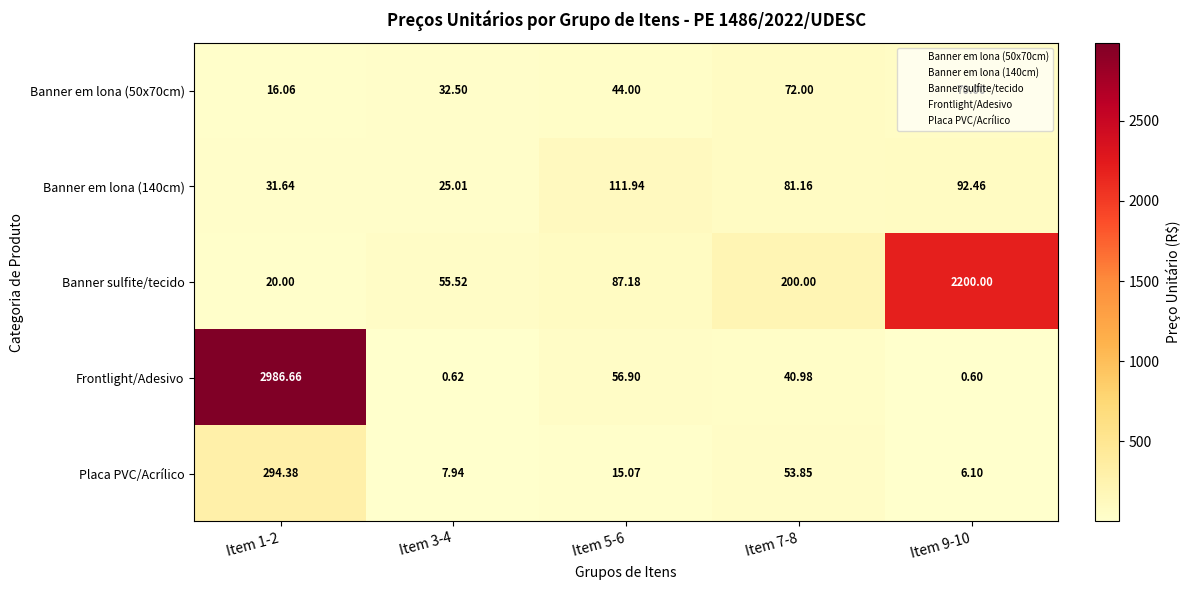

Which series has the largest range (max minus min)?

Frontlight/Adesivo